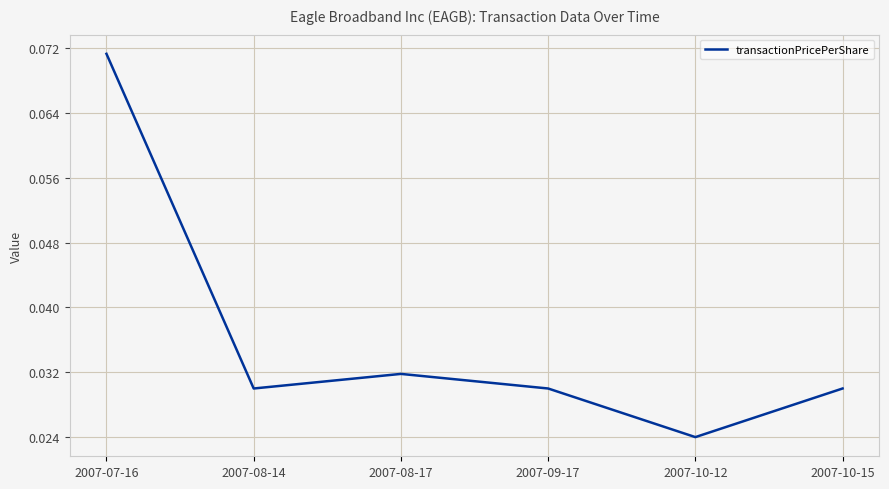

Is it true that the value at 2007-08-17 is 0.1?

False